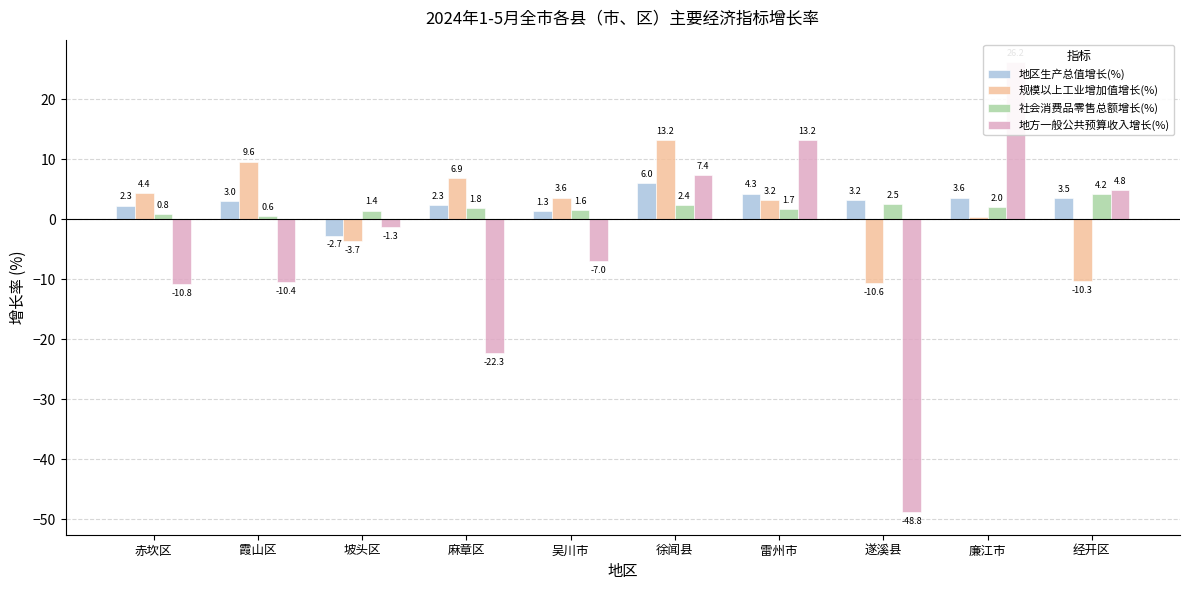

Count the number of data series in this chart.

4